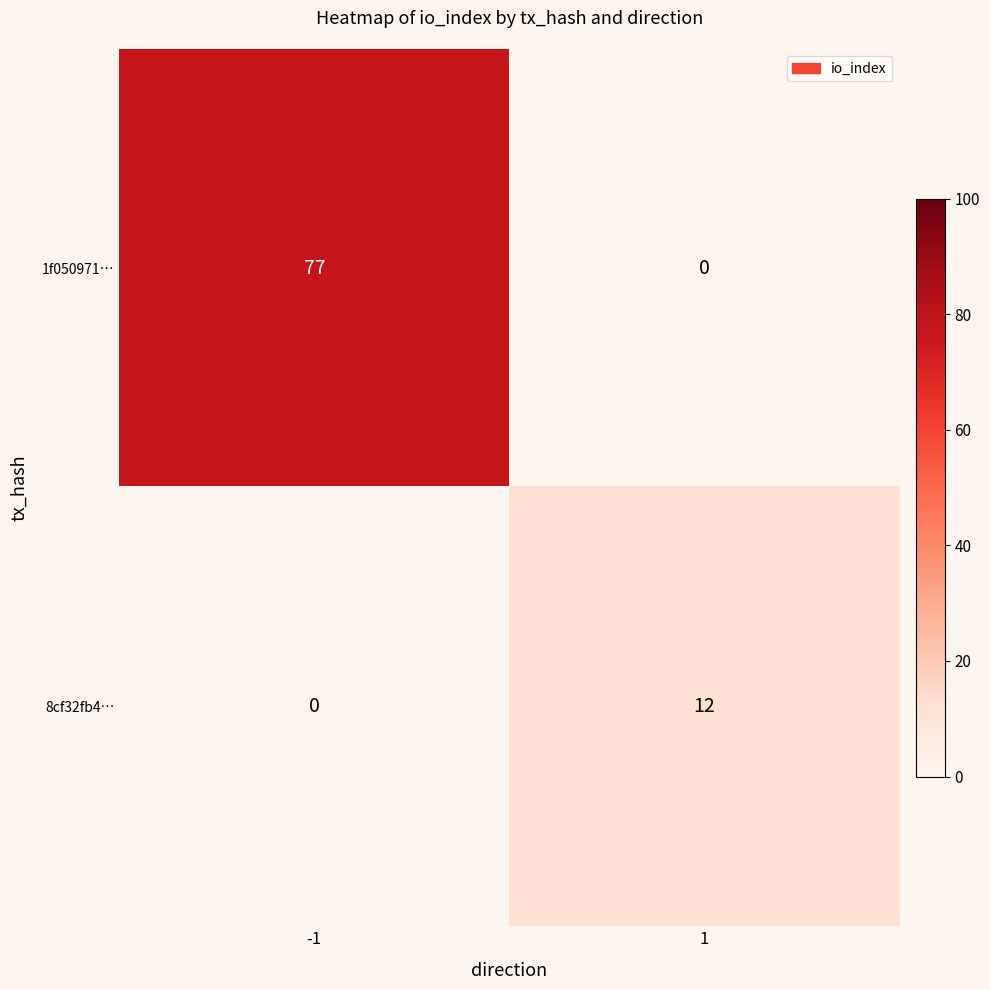

Rank the series by their average value, from lowest to highest.

8cf32fb4…, 1f050971…